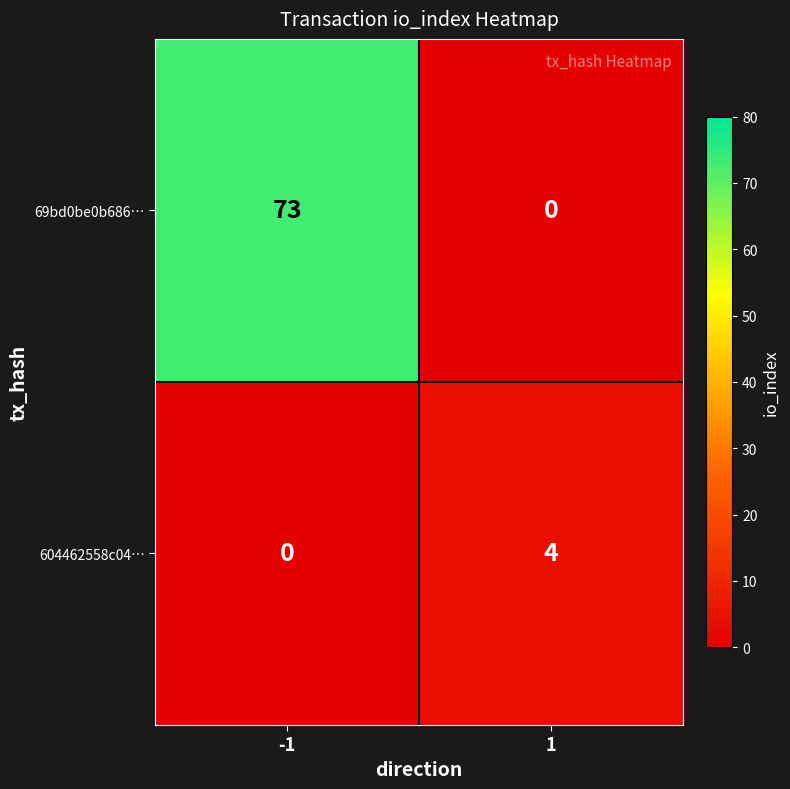

The value of 69bd0be0b686… at 1 is 26. True or false?

False